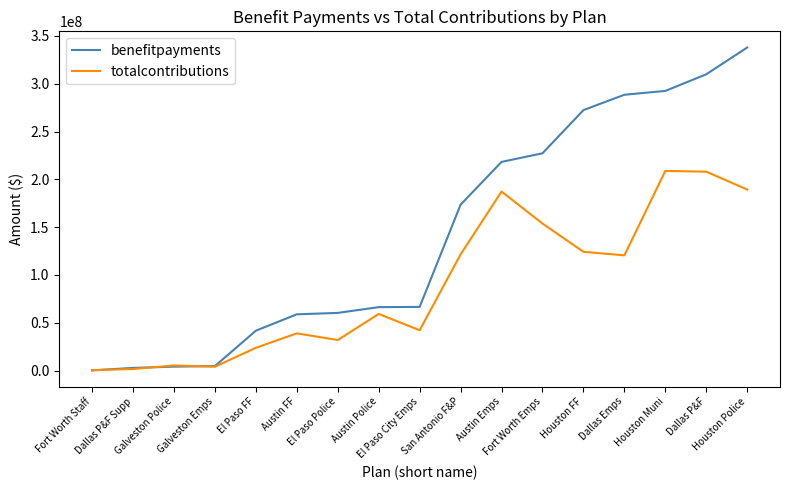

What is the difference between the highest and lowest values at Houston Police?

148553000